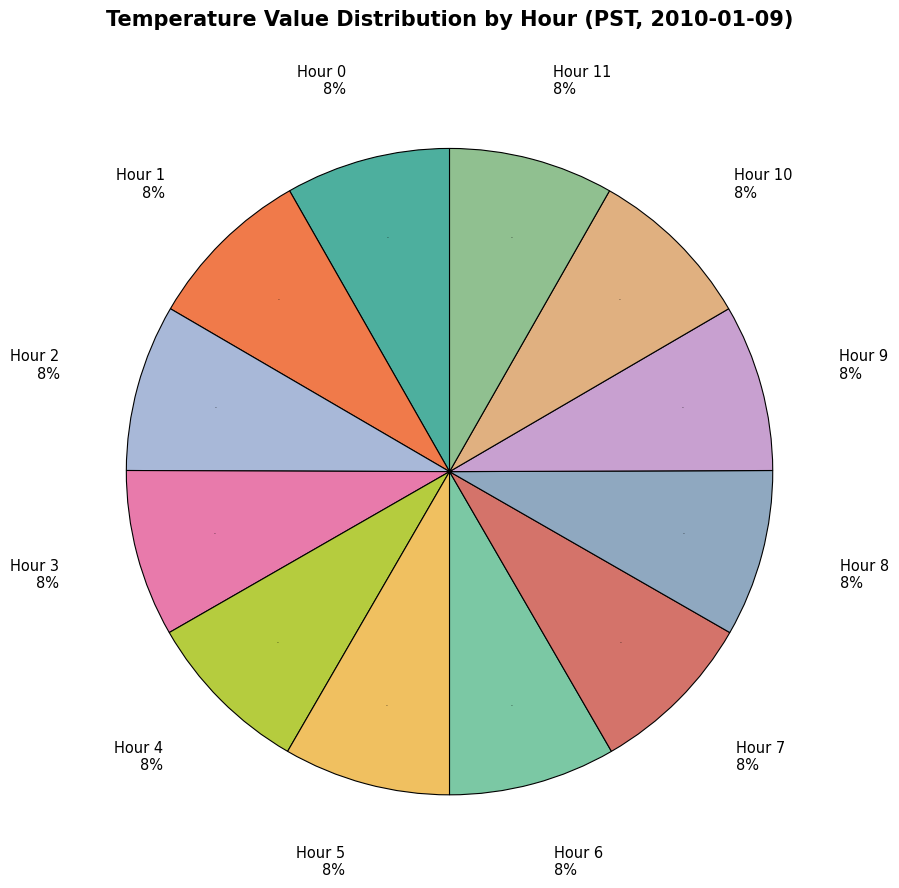

How many slices are in this pie chart?

12